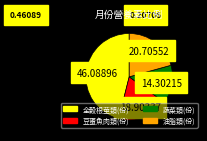

Rank the categories by value from highest to lowest.

全榖根莖類(份), 油脂類(份), 豆蛋魚肉類(份), 蔬菜類(份)